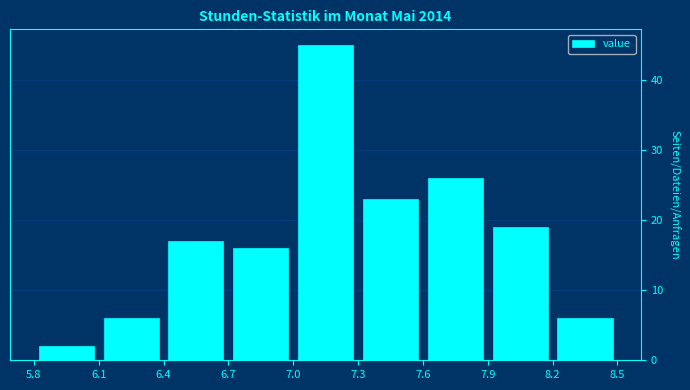

Reading left to right, transcribe this chart: for each bar, give the range it covers on the x-axis and its height. The values are not printed on the chart, so give them approximately, as read against the axis.

5.8 to 6.1: 2
6.1 to 6.4: 6
6.4 to 6.7: 17
6.7 to 7.0: 16
7.0 to 7.3: 45
7.3 to 7.6: 23
7.6 to 7.9: 26
7.9 to 8.2: 19
8.2 to 8.5: 6